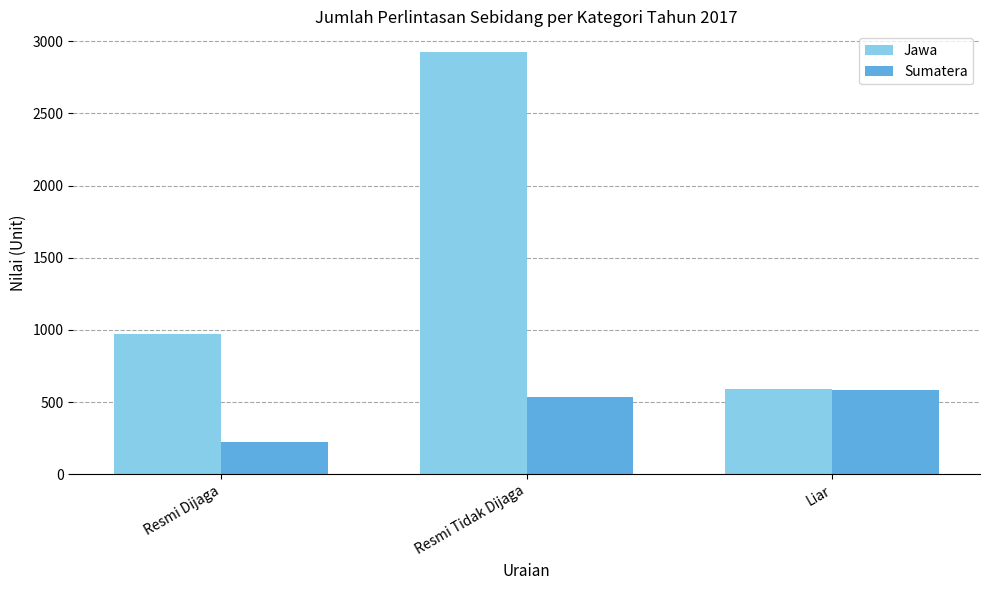

How many groups of bars are there?

3